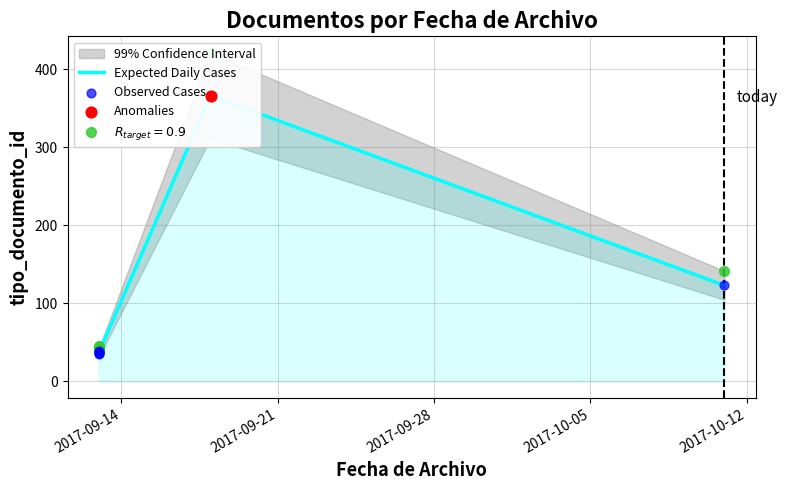

Which series reaches the minimum Y coordinate?

Expected Daily Cases